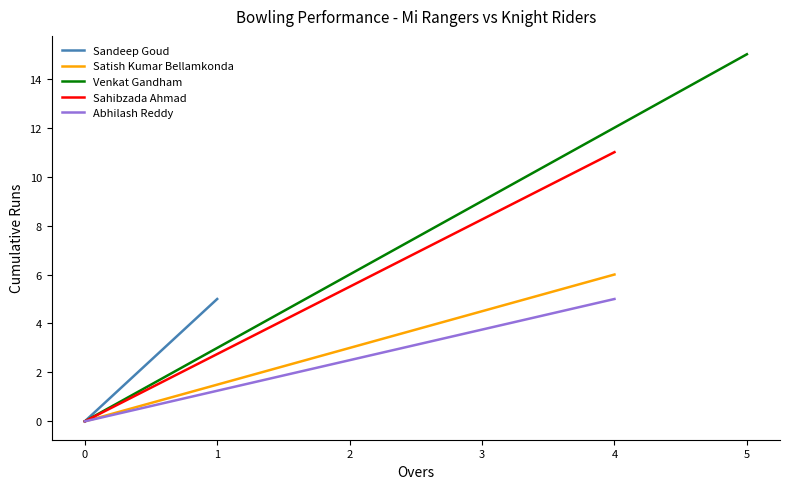

What is the maximum value for Sahibzada Ahmad?

11.0